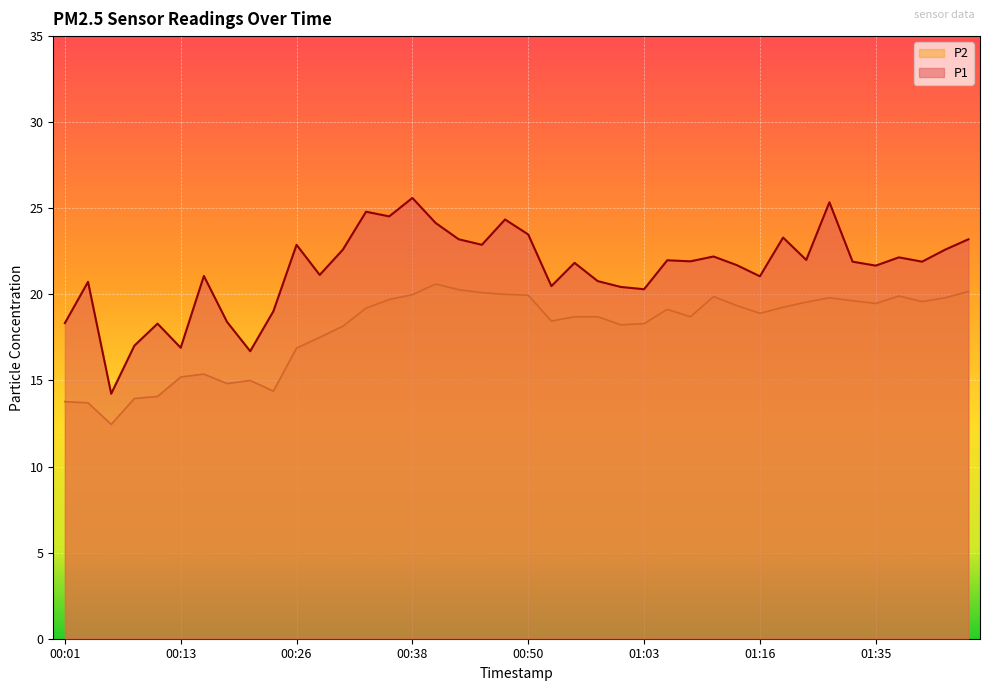

Which label corresponds to the smallest value in the chart?

00:06